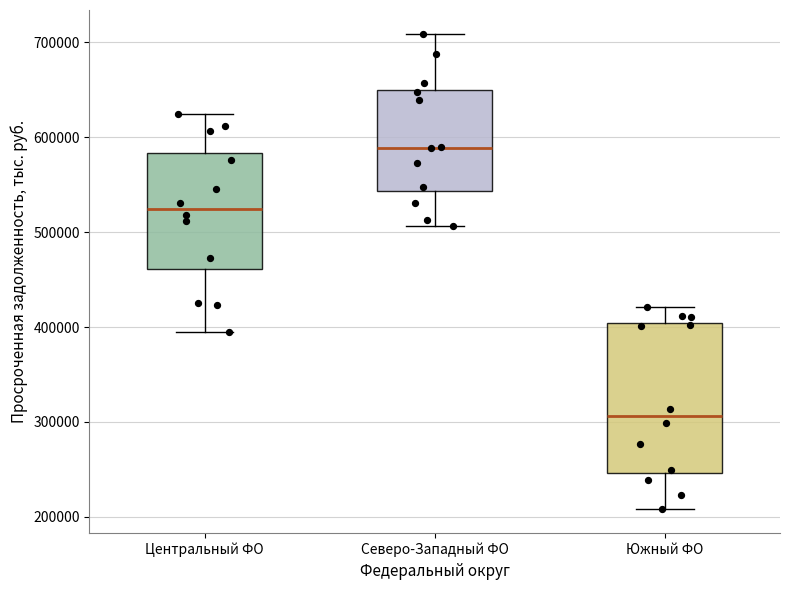

Reading left to right, transcribe this box plot: for each box, give where its median line is, the range the box spans, and where its two whiskers end, as read against the y-axis. The values are not printed on the chart, so give them approximately, as read against the axis.

Центральный ФО: median 520000, box 460000 to 580000, whiskers 400000 to 620000
Северо-Западный ФО: median 590000, box 540000 to 650000, whiskers 510000 to 710000
Южный ФО: median 310000, box 250000 to 400000, whiskers 210000 to 420000